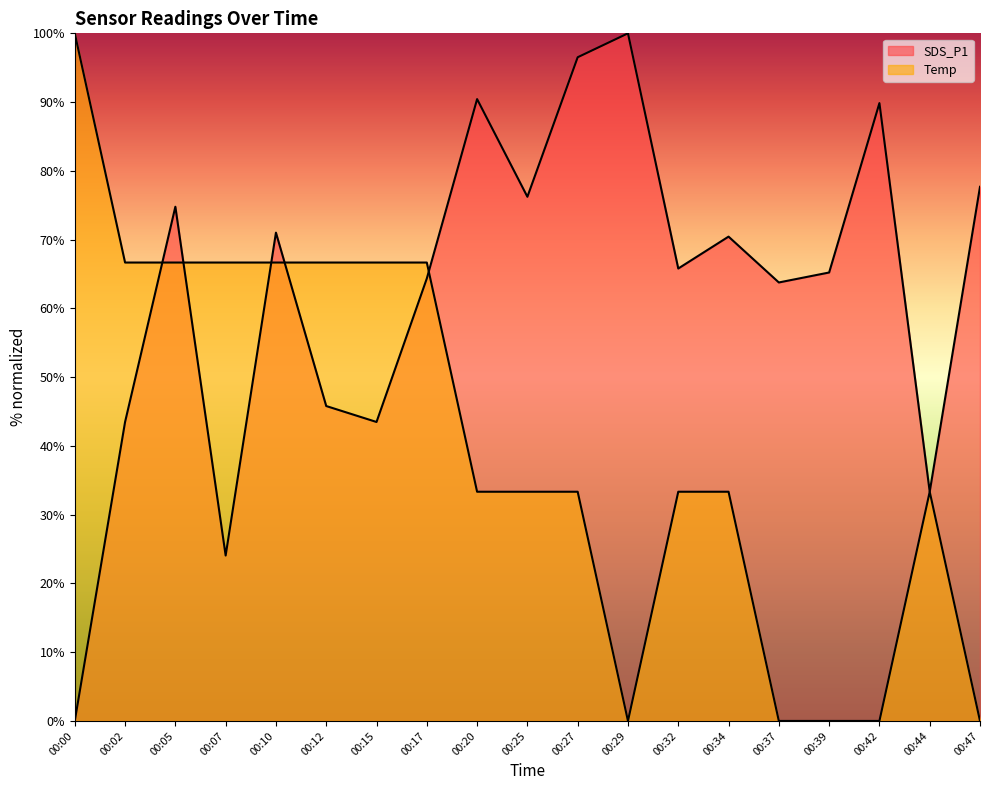

Reading right to left, what are all the values shown in this chart?

SDS_P1: 77.7	33.3	89.9	65.2	63.8	70.4	65.8	100.0	96.5	76.2	90.4	64.3	43.5	45.8	71.0	24.1	74.8	43.5	0.0
Temp: 0.0	33.3	0.0	0.0	0.0	33.3	33.3	0.0	33.3	33.3	33.3	66.7	66.7	66.7	66.7	66.7	66.7	66.7	100.0